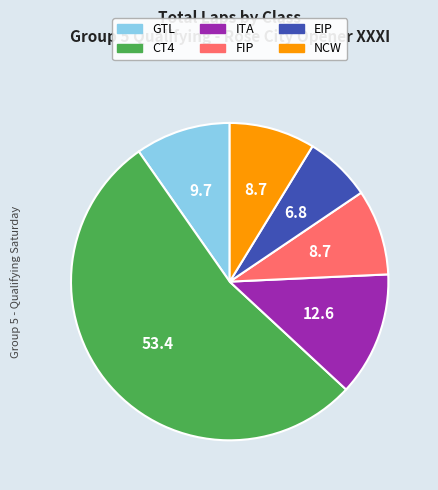

Which category has the biggest portion of the pie?

CT4